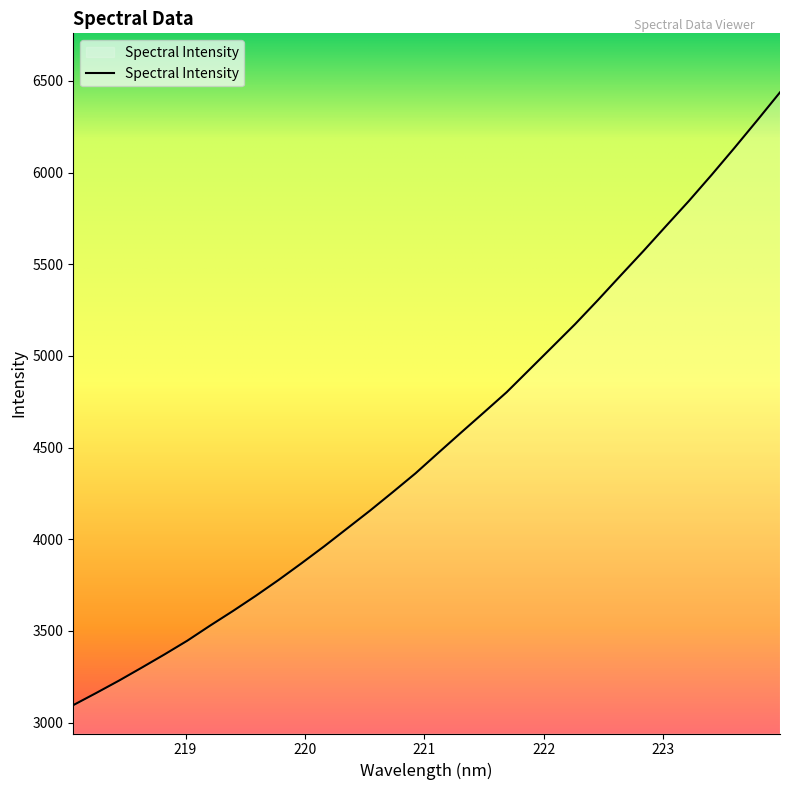

What is the smallest value displayed?

3095.1